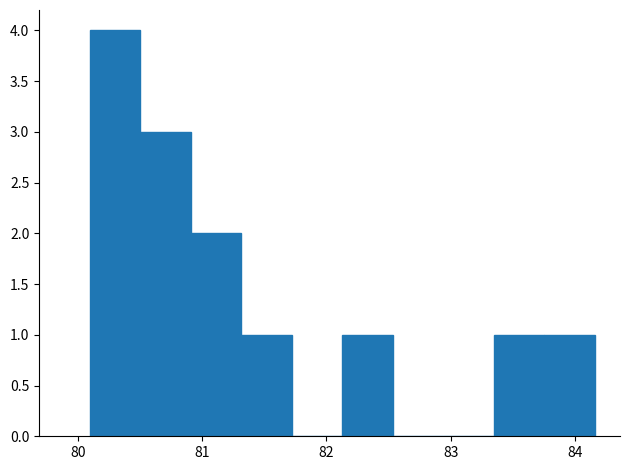

Reading left to right, transcribe this chart: for each bar, give the range it covers on the x-axis and its height. Neither the bar edges nor the heights are printed on the chart, so give them approximately, as read against the axes.

80.1 to 80.5: 4
80.5 to 80.9: 3
80.9 to 81.3: 2
81.3 to 81.7: 1
81.7 to 82.1: 0
82.1 to 82.5: 1
82.5 to 82.9: 0
82.9 to 83.3: 0
83.3 to 83.8: 1
83.8 to 84.2: 1